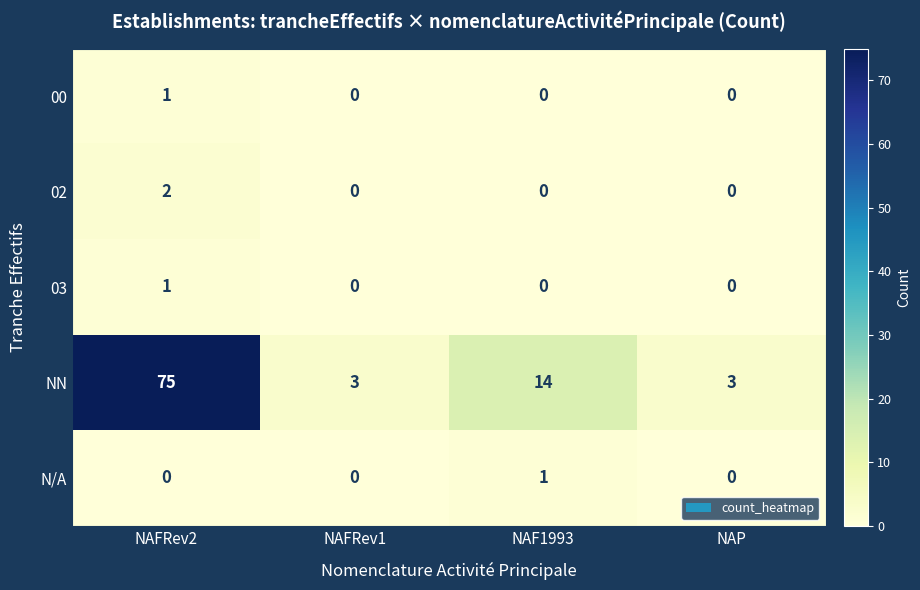

Which series has the largest range (max minus min)?

NN